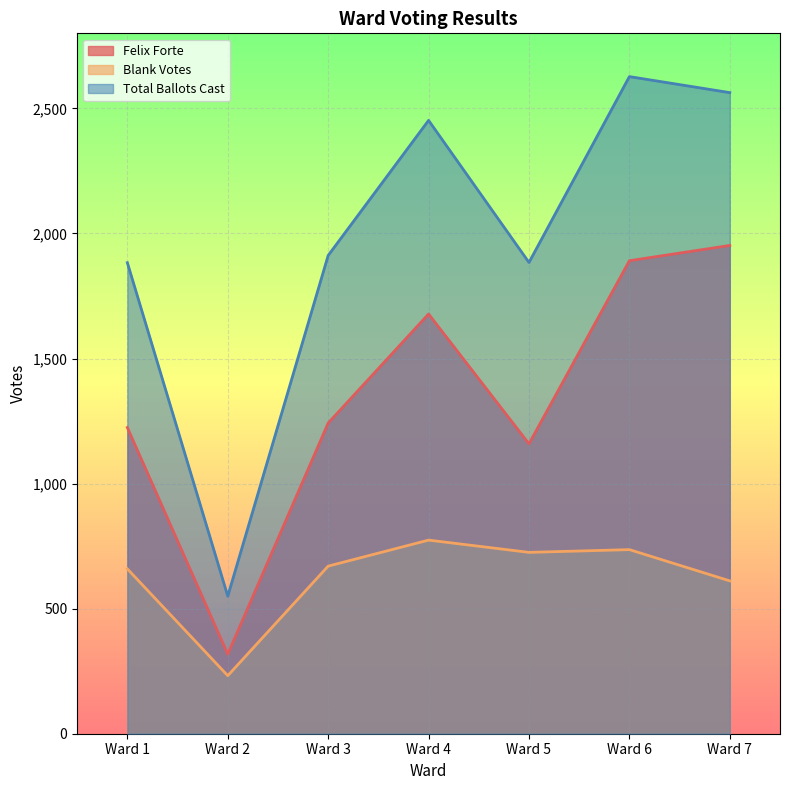

What is the maximum value for Total Ballots Cast?

2627